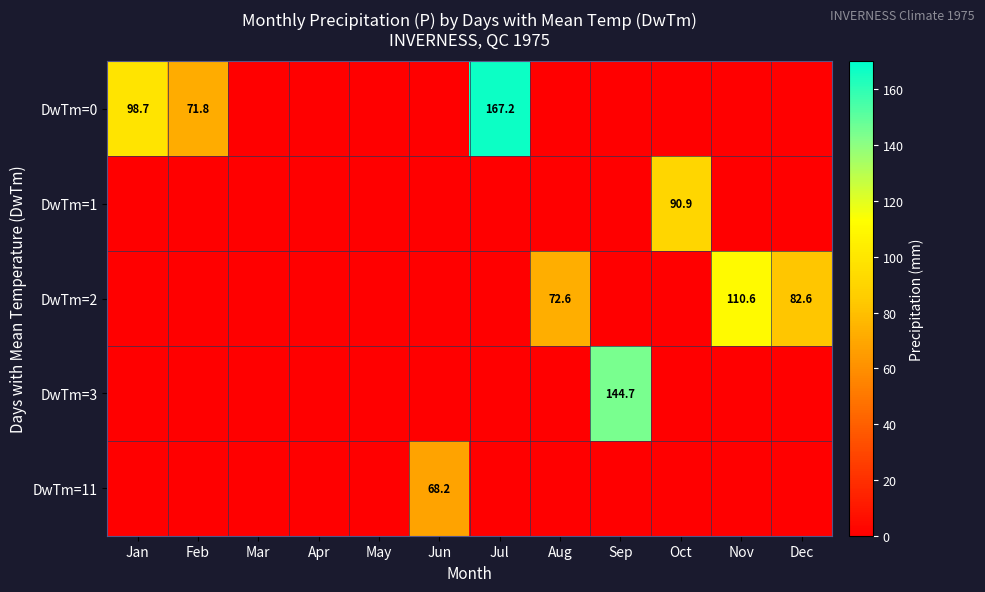

At how many categories does at least one series exceed 117?

2